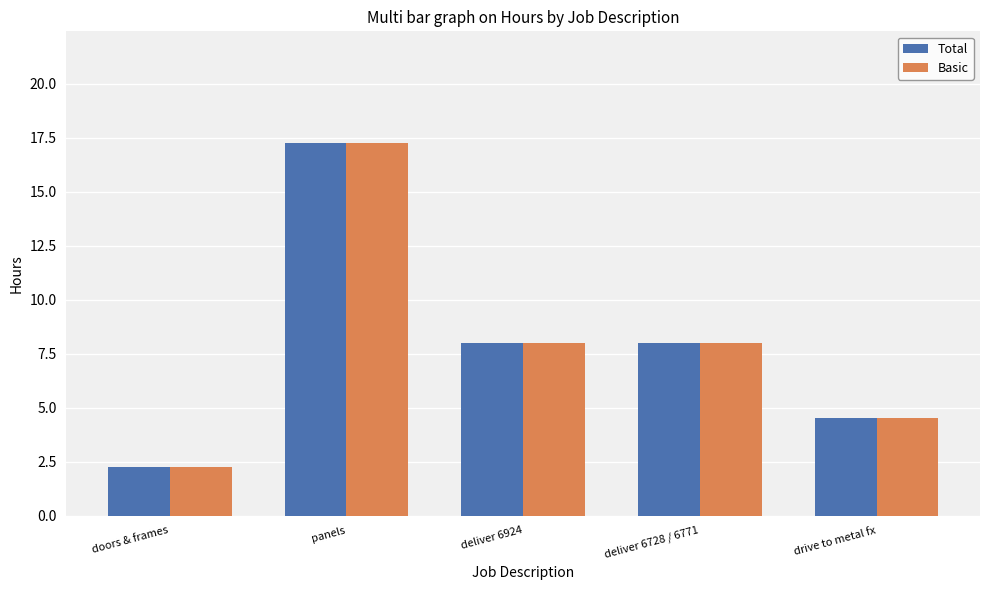

Is it true that Total equals 2.4 at drive to metal fx?

False